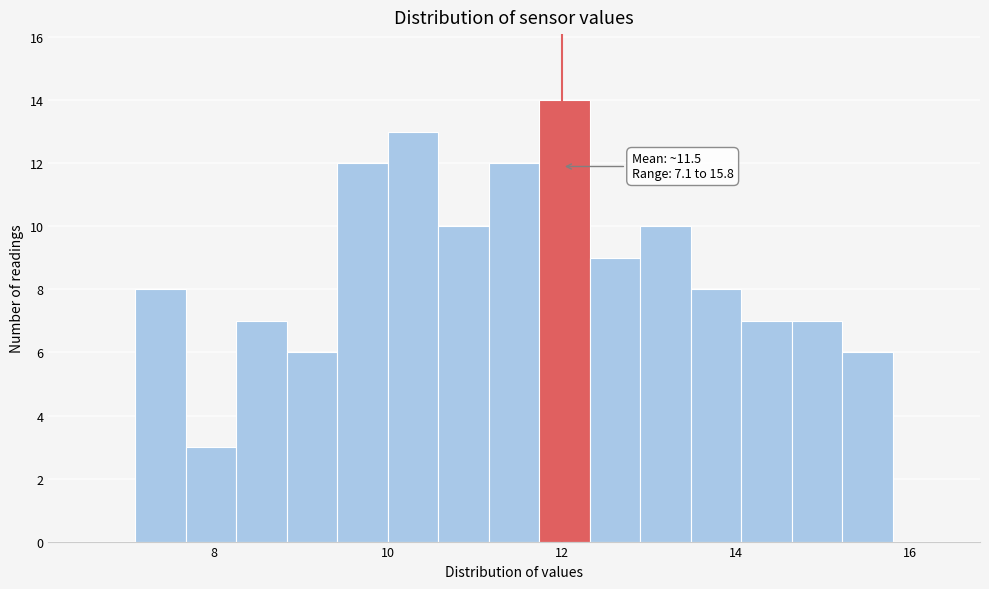

Read against the x-axis, roughly where is the centre of the tallest bar?

12.0